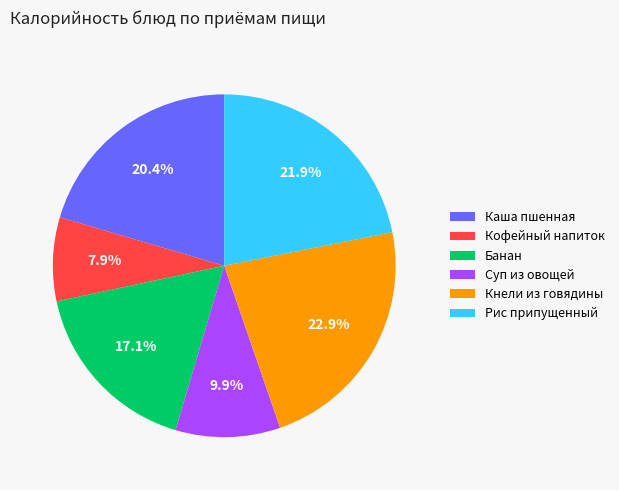

True or false: Рис припущенный accounts for 7% of the total.

False